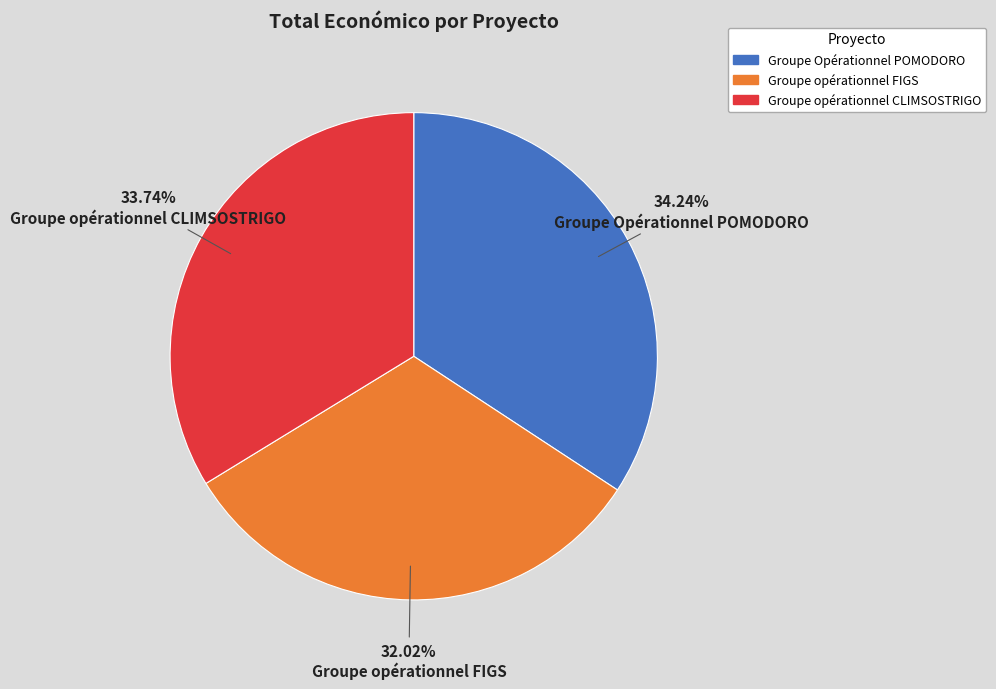

To the nearest percent, what is the combined percentage of Groupe opérationnel CLIMSOSTRIGO and Groupe Opérationnel POMODORO?

68%